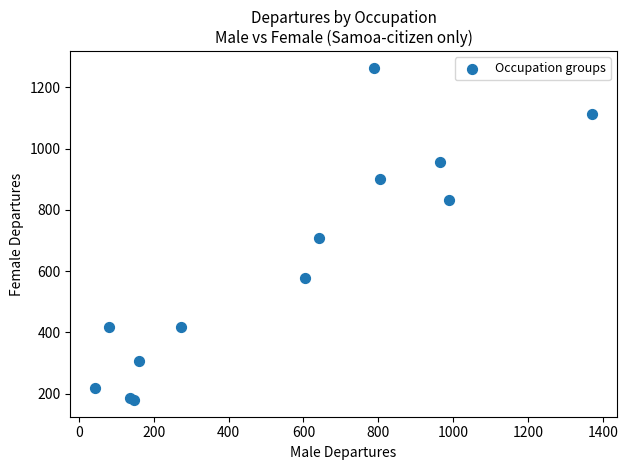

What Y value in the scatter plot is closest to 721?

707